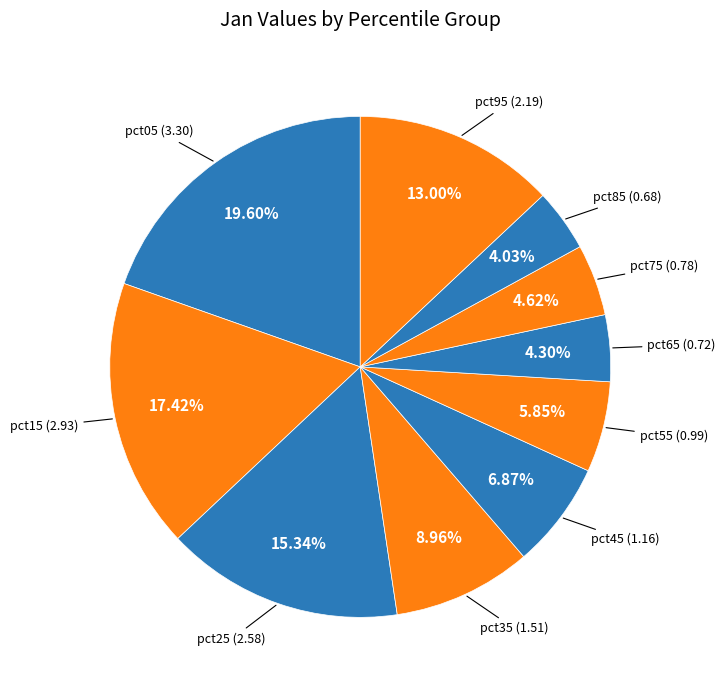

Is there a majority slice in this chart?

No